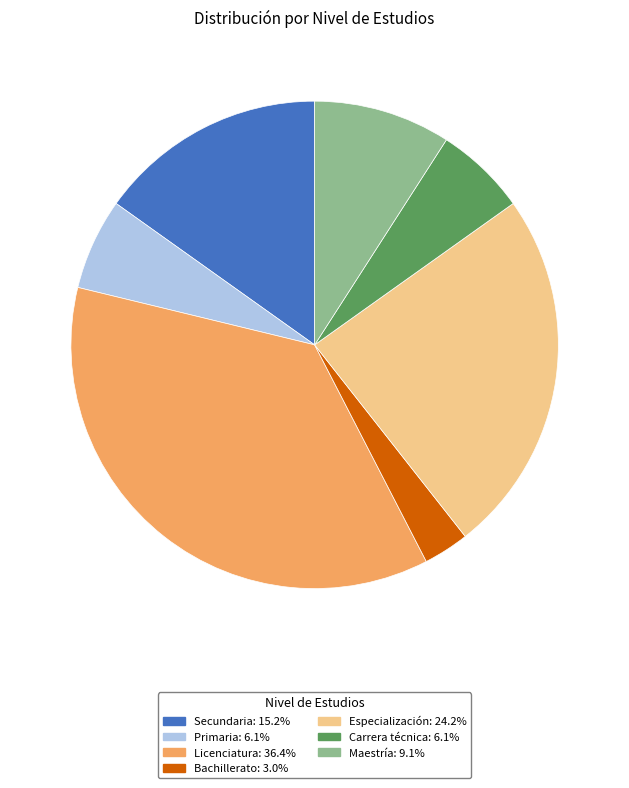

Is Maestría the majority of the pie?

No